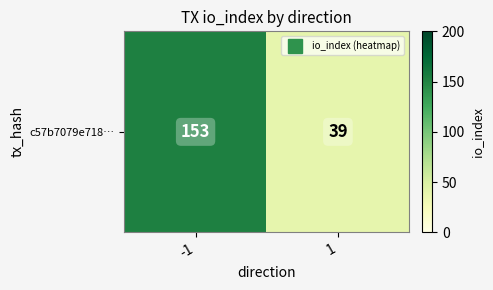

List the labels in order of value, smallest first.

1, -1